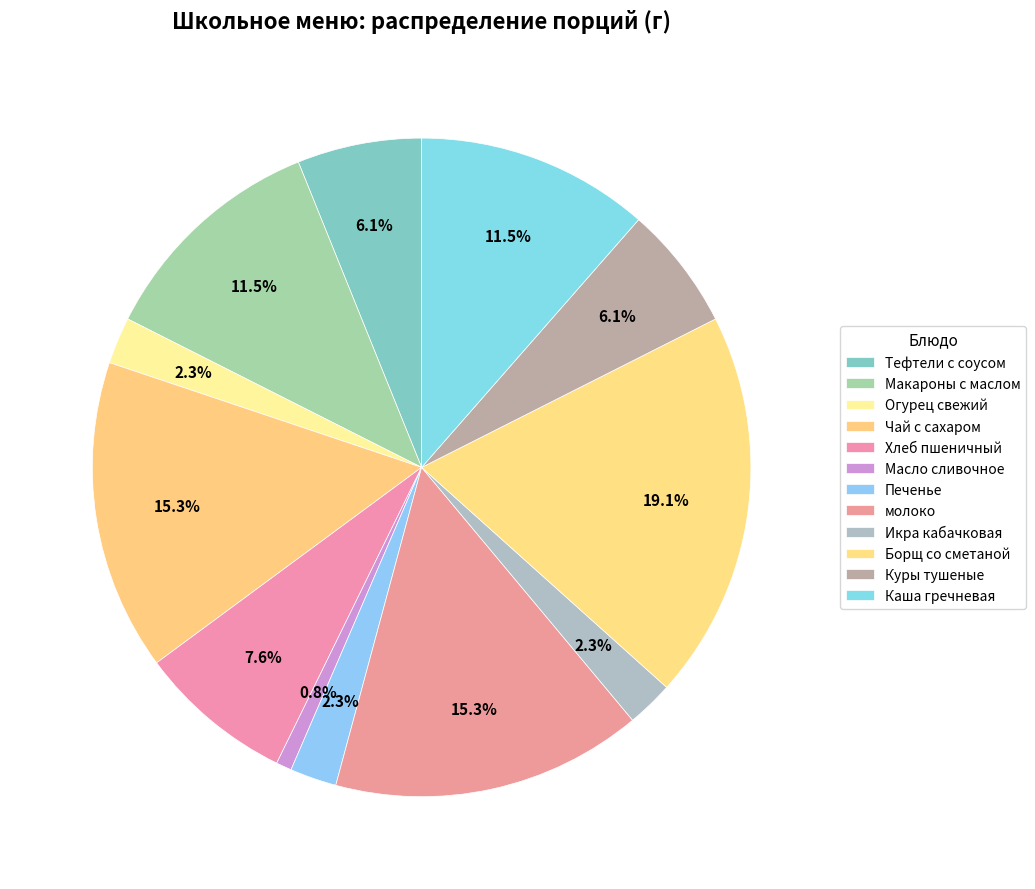

How many slices are in this pie chart?

12